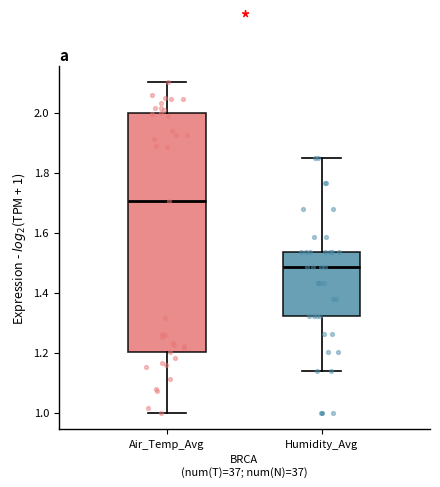

Reading left to right, transcribe this box plot: for each box, give where its median line is, the range the box spans, and where its two whiskers end, as read against the y-axis. The values are not printed on the chart, so give them approximately, as read against the axis.

Air_Temp_Avg: median 1.70, box 1.20 to 2.00, whiskers 1.00 to 2.10
Humidity_Avg: median 1.48, box 1.32 to 1.54, whiskers 1.14 to 1.84